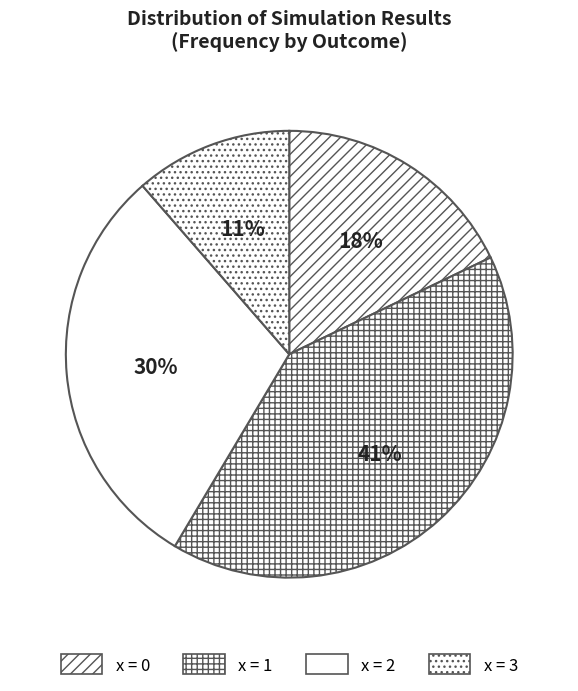

What is the largest slice in the pie chart?

x=1